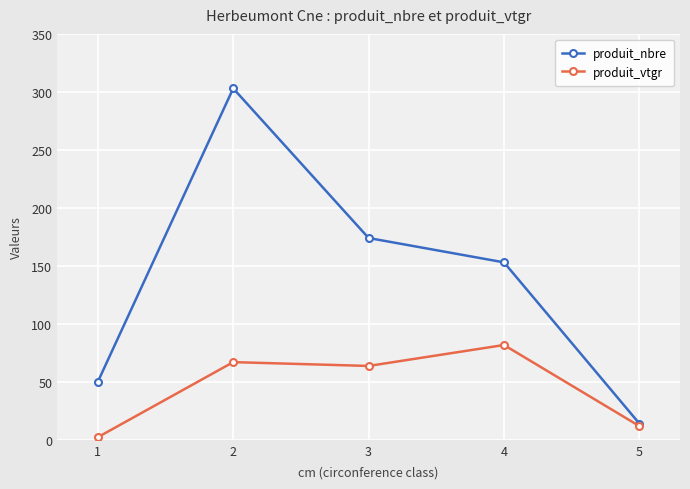

Is this an area chart (filled region under the line)?

No